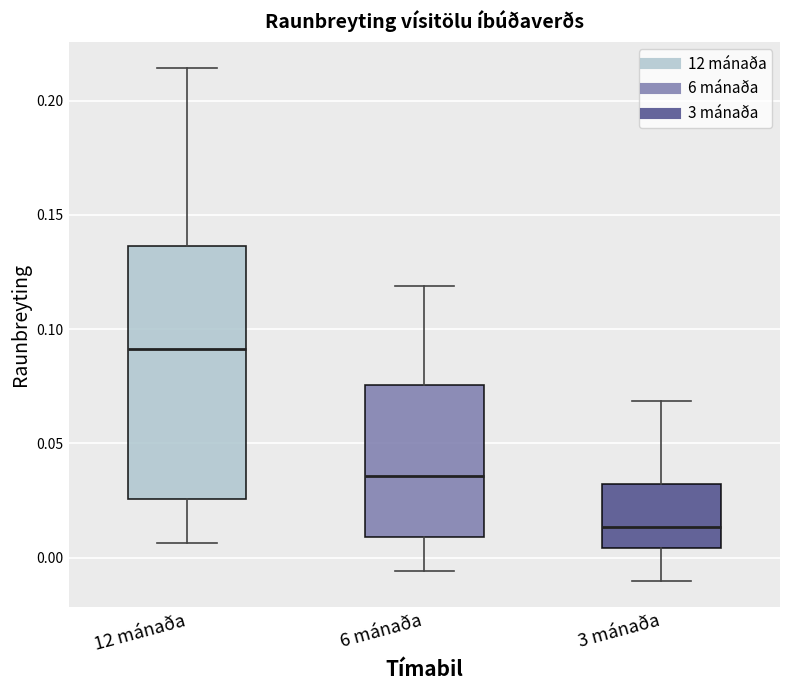

Comparing the boxes themselves (not the whiskers), which one is the tallest?

12 mánaða